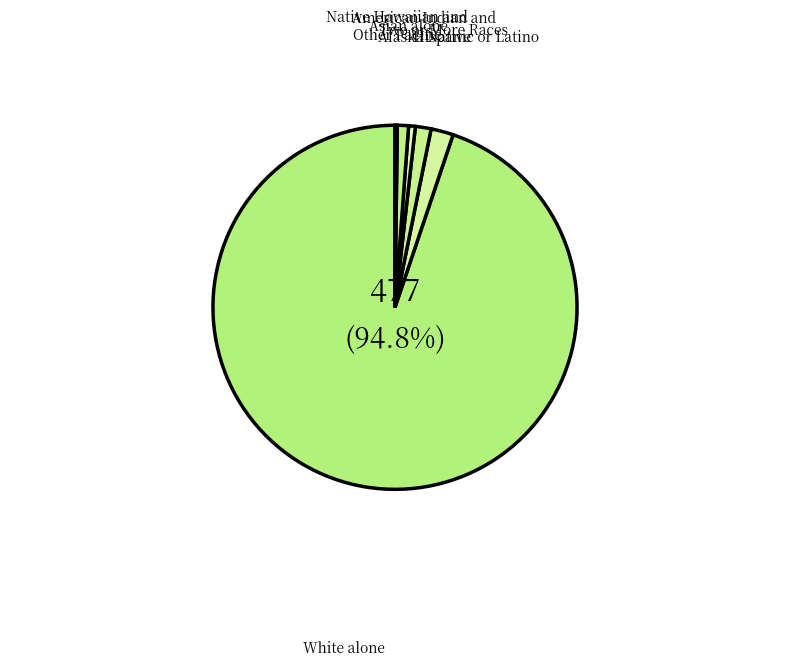

How many segments does this pie chart have?

6